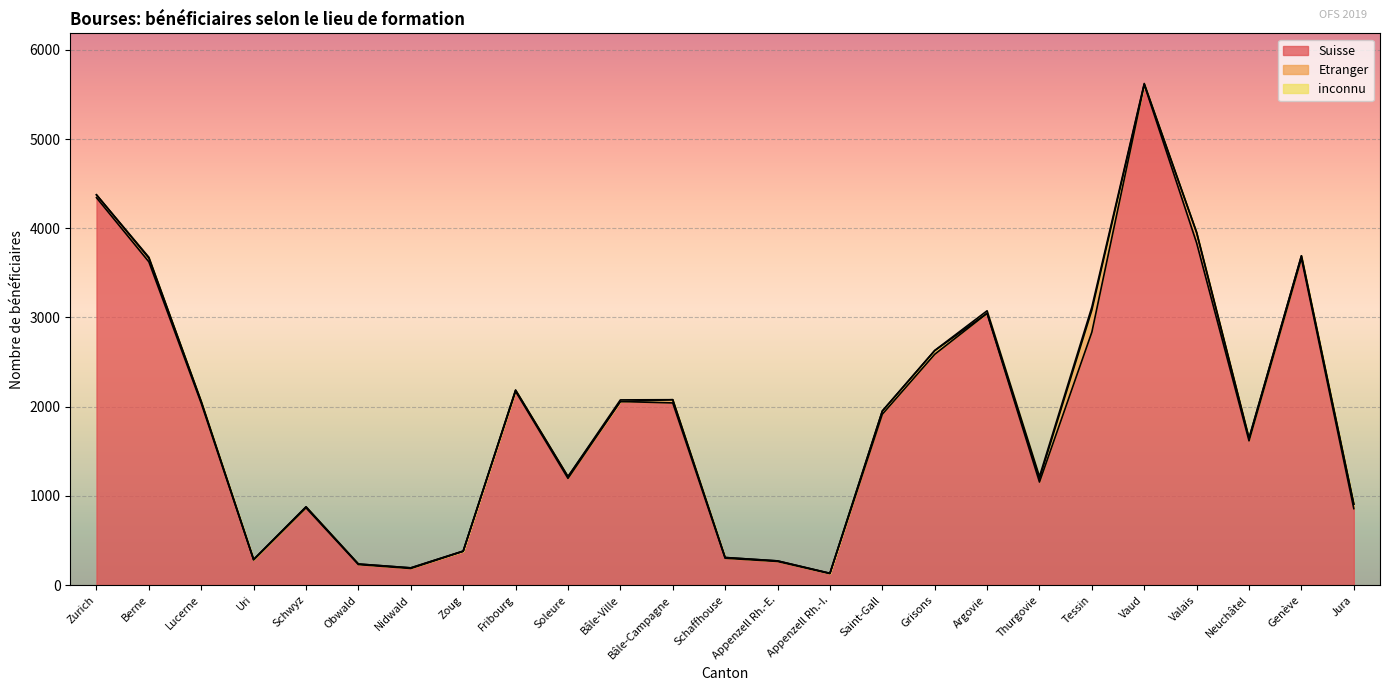

What are all the series names shown in the legend?

Suisse, Etranger, inconnu